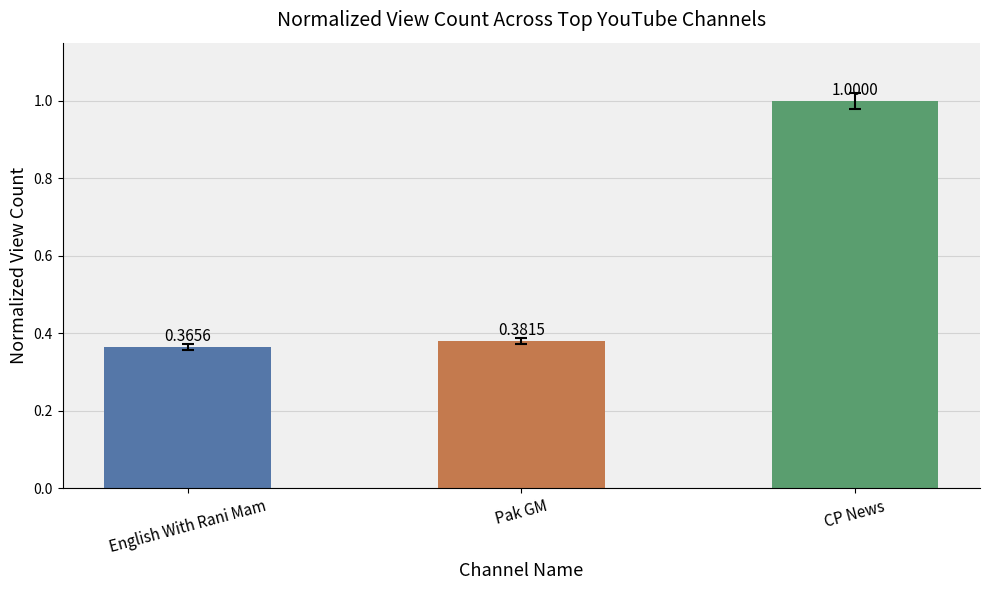

What is the greatest value displayed?

1.0